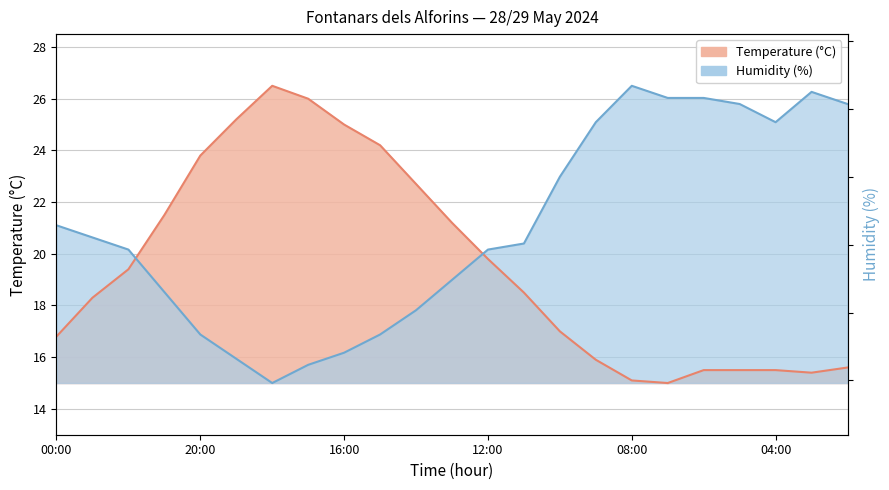

Which category has the lowest value across all series?

07:00